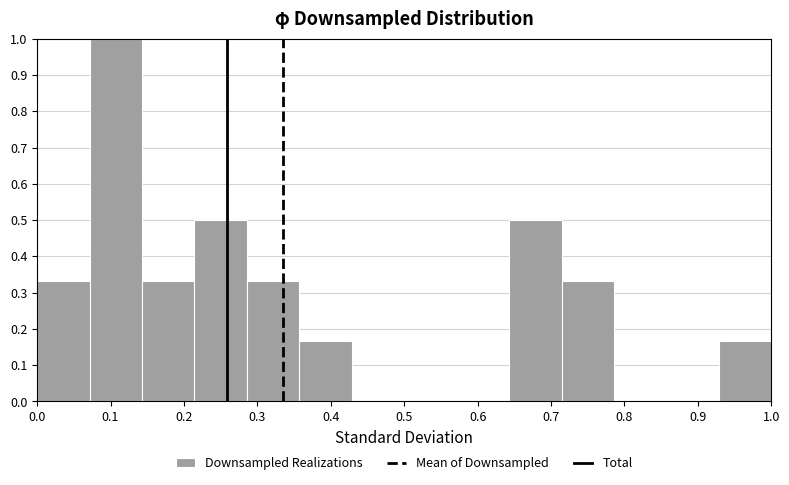

Reading left to right, list every bar in this chart as the range it spans on the x-axis followed by its height. Neither the bar edges nor the heights are printed on the chart, so give them approximately, as read against the axes.

0.00 to 0.07: 0.33
0.07 to 0.14: 1.00
0.14 to 0.21: 0.33
0.21 to 0.29: 0.50
0.29 to 0.36: 0.33
0.36 to 0.43: 0.17
0.43 to 0.50: 0
0.50 to 0.57: 0
0.57 to 0.64: 0
0.64 to 0.71: 0.50
0.71 to 0.79: 0.33
0.79 to 0.86: 0
0.86 to 0.93: 0
0.93 to 1.00: 0.17